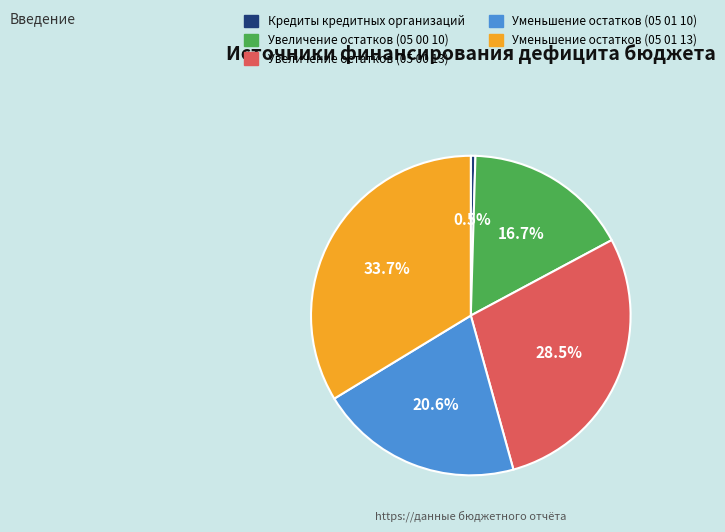

To the nearest percent, what is the difference between the Уменьшение остатков (05 01 10) and Увеличение остатков (05 00 13) slice percentages?

8%